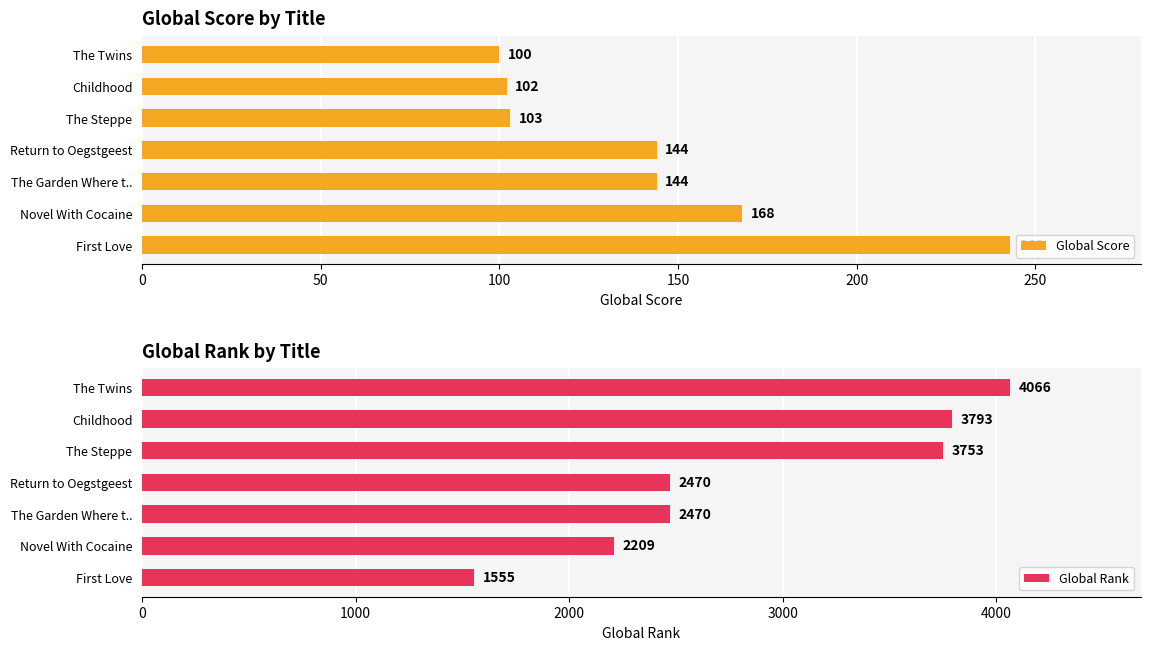

At which label does Global Score reach its peak?

First Love